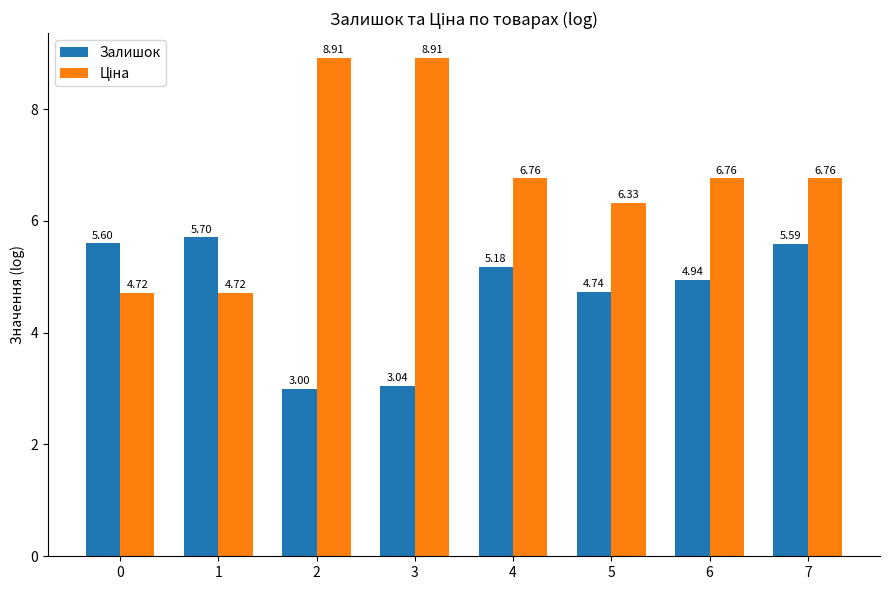

What is the total value across all series at 1?

10.4